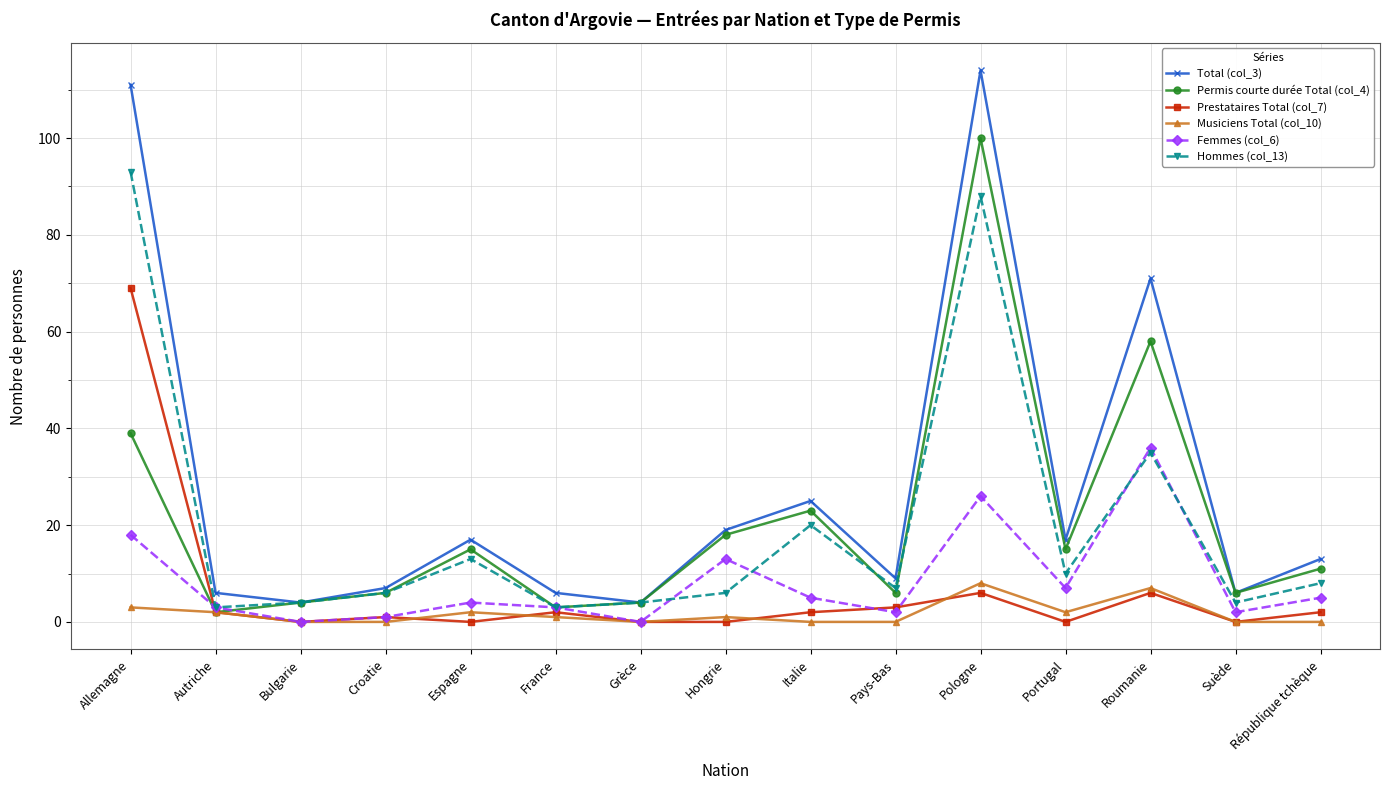

Reading left to right, list all the values displayed in this chart.

Total (col_3): 111	6	4	7	17	6	4	19	25	9	114	17	71	6	13
Permis courte durée Total (col_4): 39	2	4	6	15	3	4	18	23	6	100	15	58	6	11
Prestataires Total (col_7): 69	2	0	1	0	2	0	0	2	3	6	0	6	0	2
Musiciens Total (col_10): 3	2	0	0	2	1	0	1	0	0	8	2	7	0	0
Femmes (col_6): 18	3	0	1	4	3	0	13	5	2	26	7	36	2	5
Hommes (col_13): 93	3	4	6	13	3	4	6	20	7	88	10	35	4	8